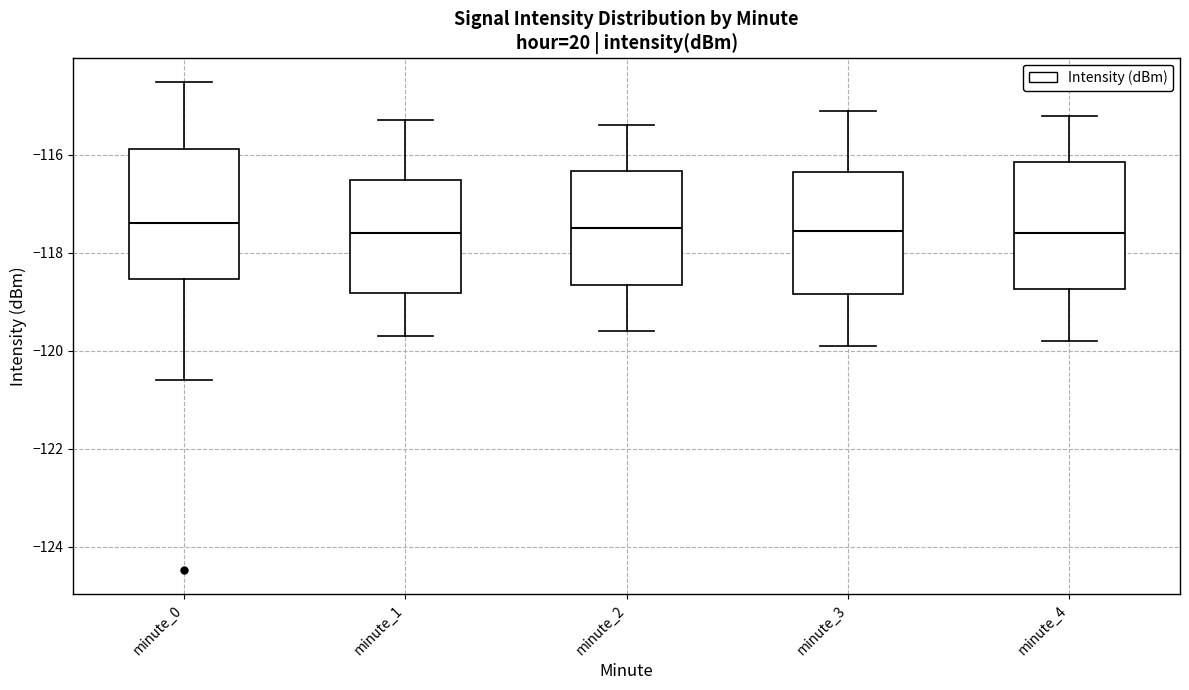

Where does the lower whisker of the box for minute_0 end on the y-axis? The values are not printed on the chart, so give them approximately, as read against the axis.

-120.6